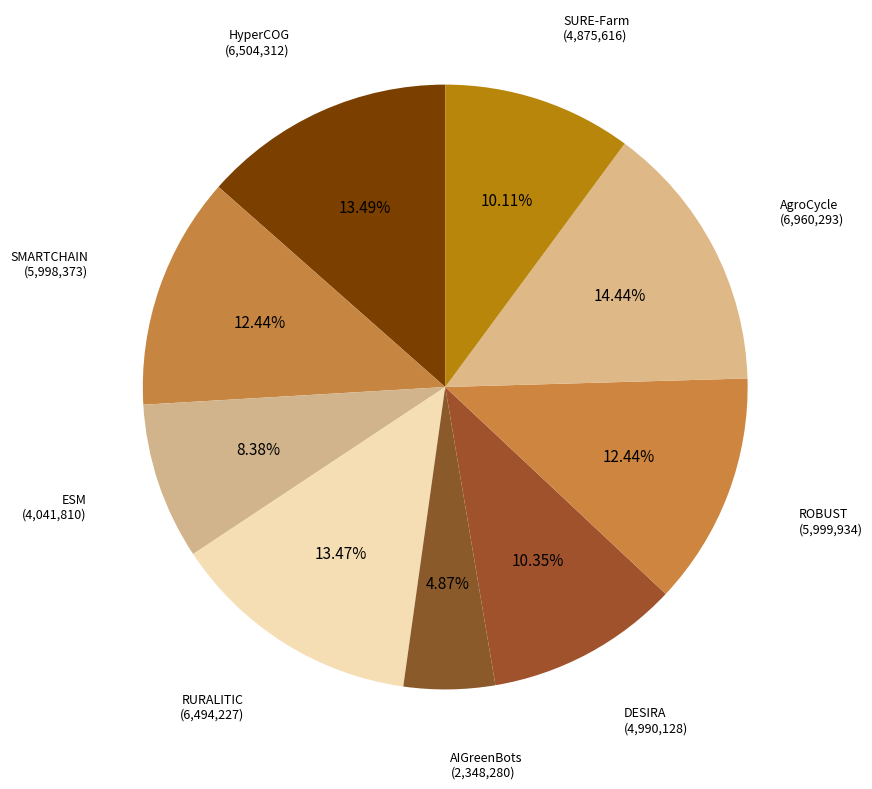

What is the ratio of the value at RURALITIC (6,494,227) to the value at ESM (4,041,810)?

1.6